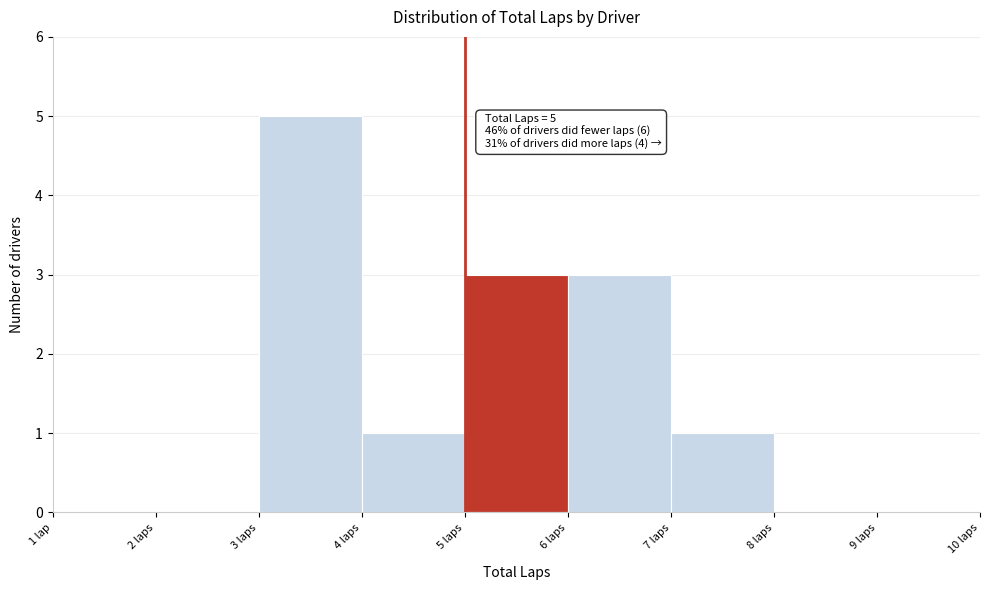

Reading right to left, list all the values displayed in this chart.

9 laps=0	8 laps=0	7 laps=1	6 laps=3	5 laps=3	4 laps=1	3 laps=5	2 laps=0	1 lap=0